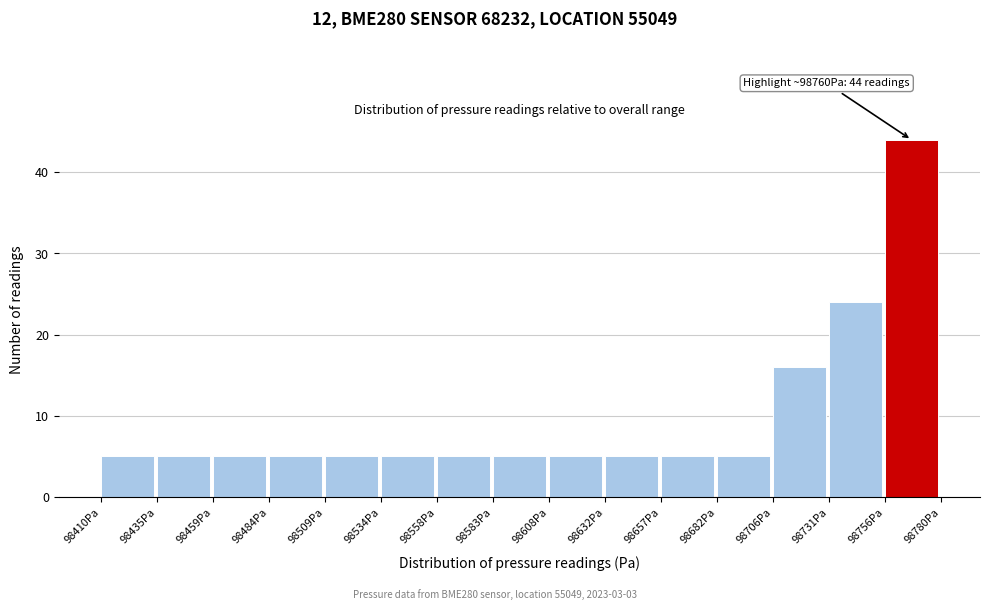

Over which range of the x-axis is the bar tallest?

98755 to 98780